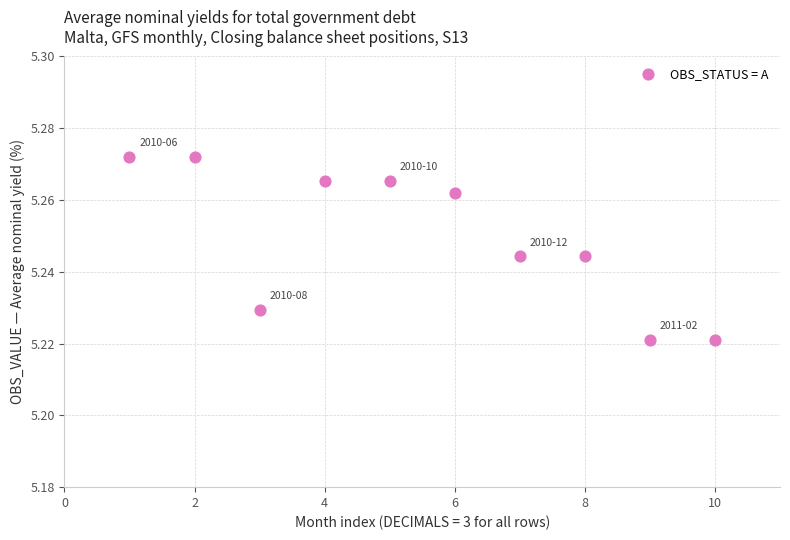

What is the range of X values (max minus min)?

9.0